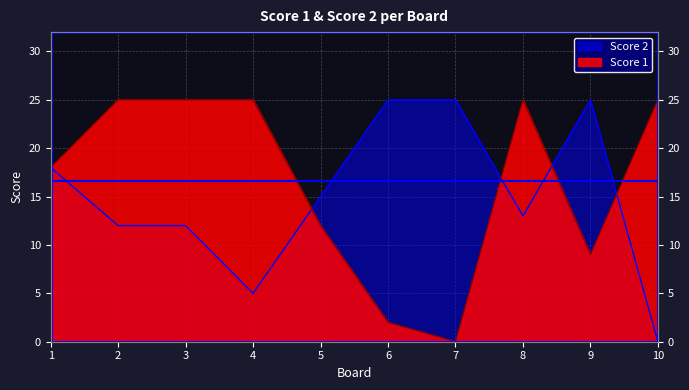

How many data points in Score 2 are above 15?

4